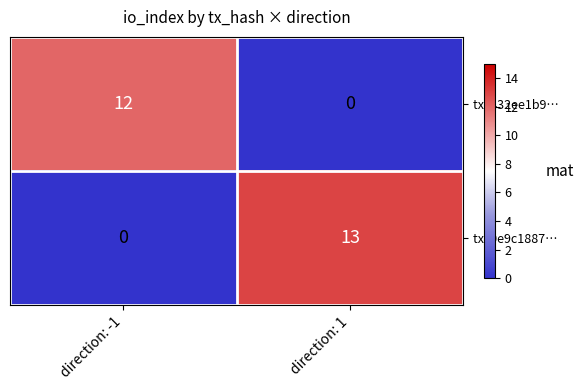

Which series has the widest spread of values?

tx: 0e9c1887…